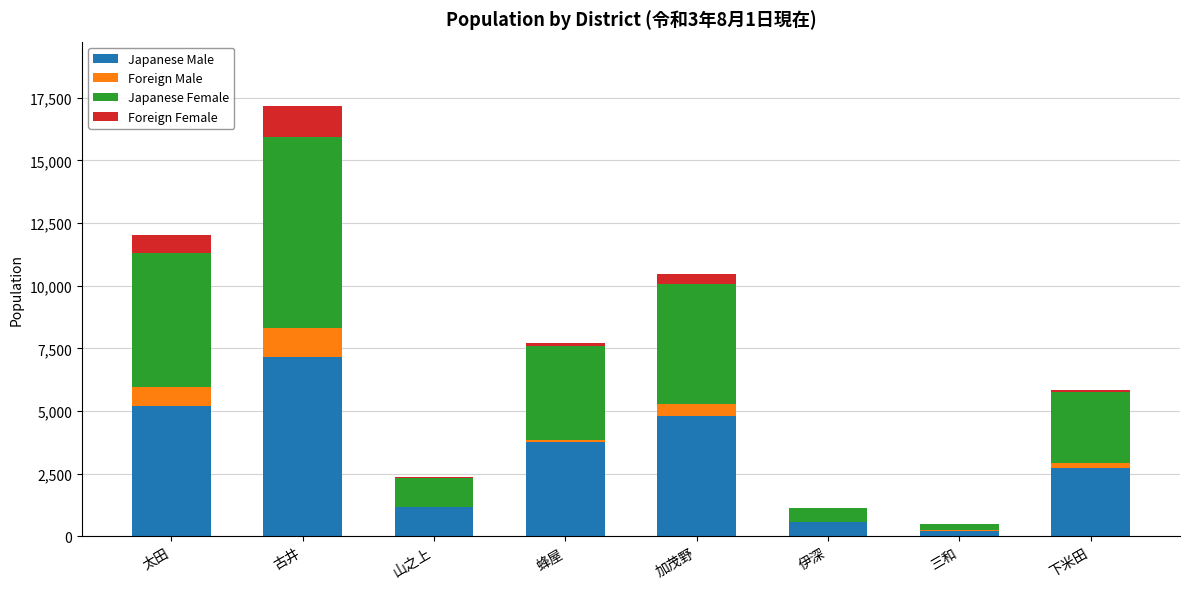

Which category has the highest value in the Japanese Male series?

古井